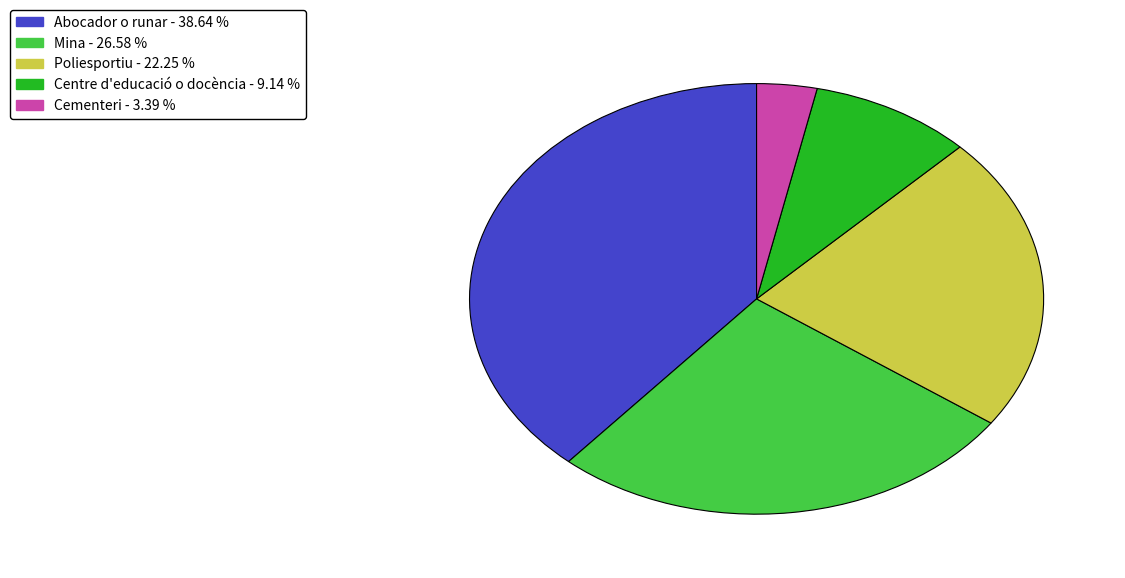

Is Poliesportiu the majority of the pie?

No